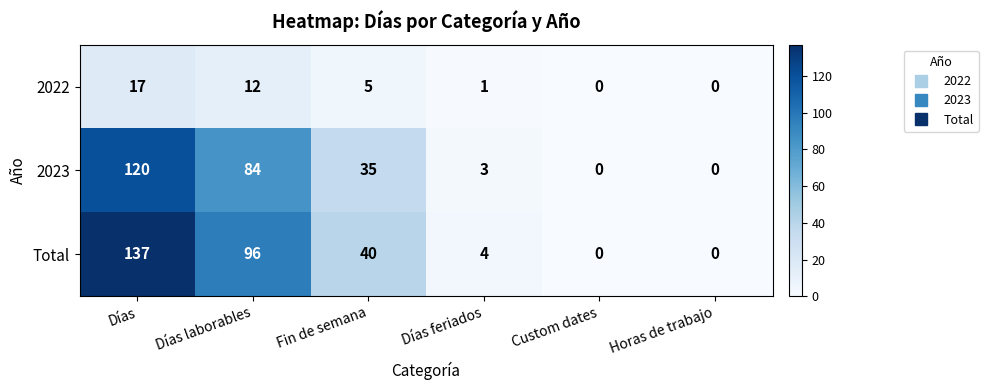

Reading left to right, what are all the values shown in this chart?

2022: 17	12	5	1	0	0
2023: 120	84	35	3	0	0
Total: 137	96	40	4	0	0